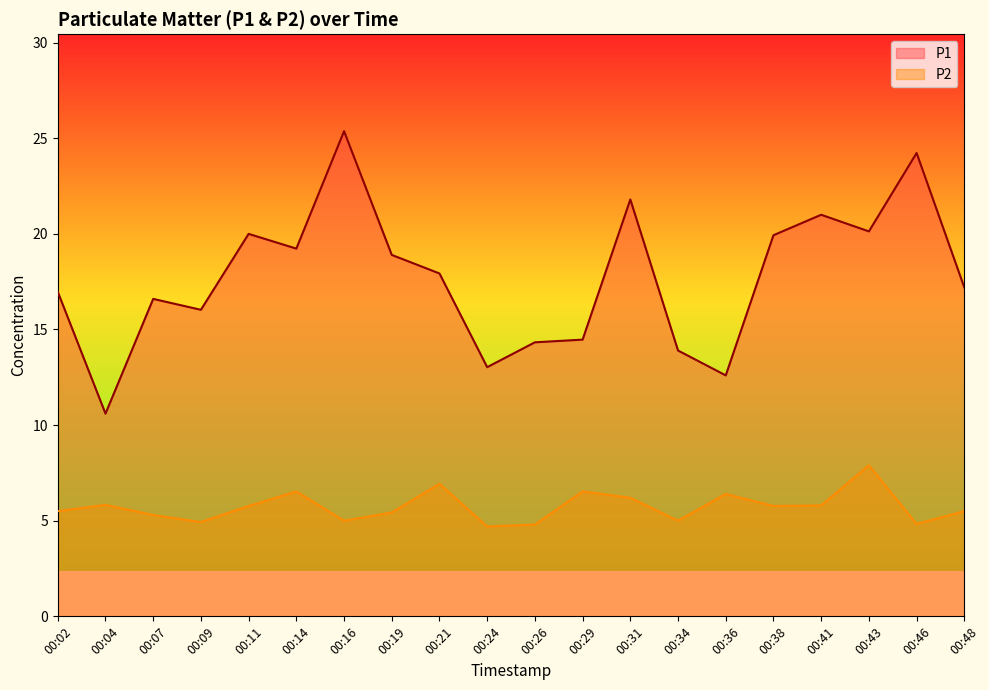

The P1 series shows 24.2 at 00:46. True or false?

True